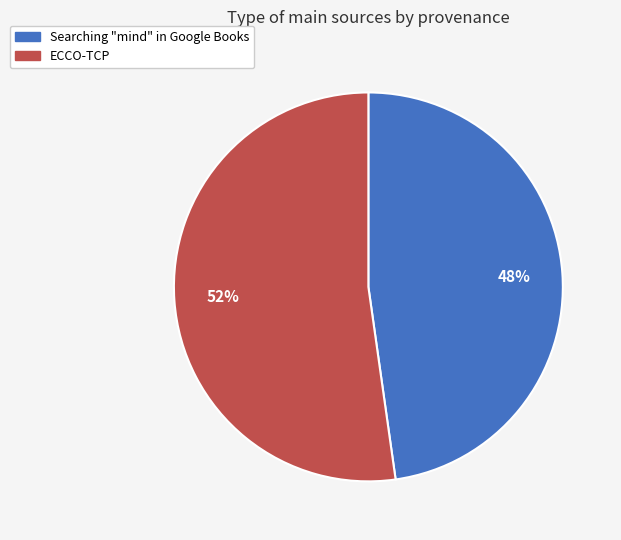

Which has a higher value, ECCO-TCP or Searching "mind" in Google Books?

ECCO-TCP